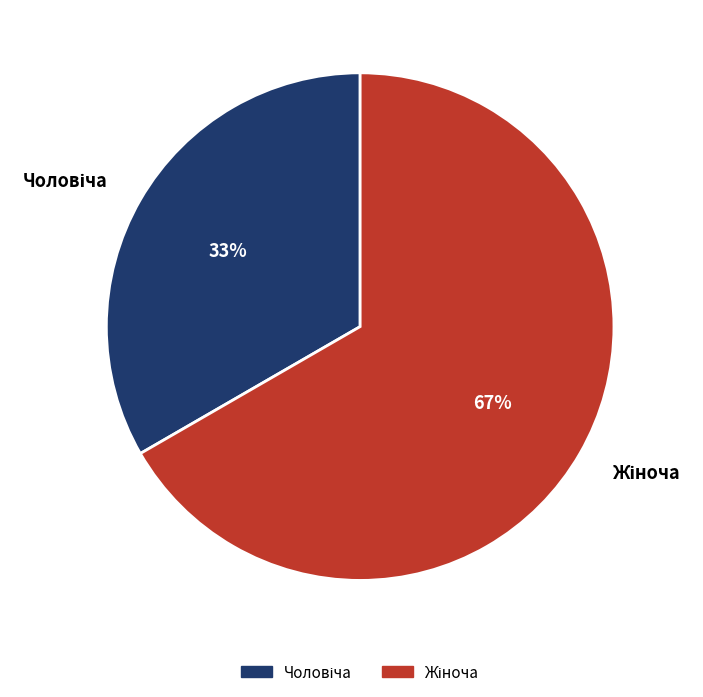

Count the number of slices in the pie.

2